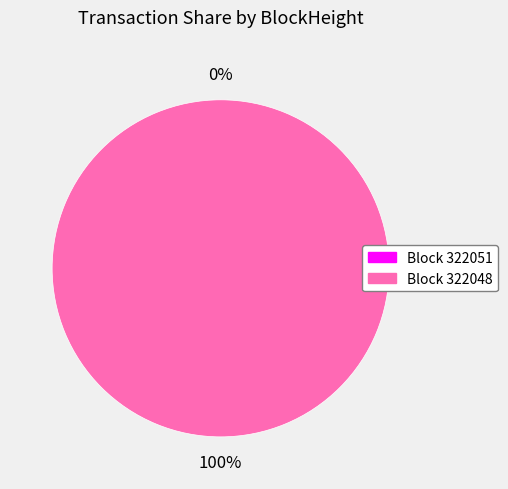

Count the number of slices in the pie.

2